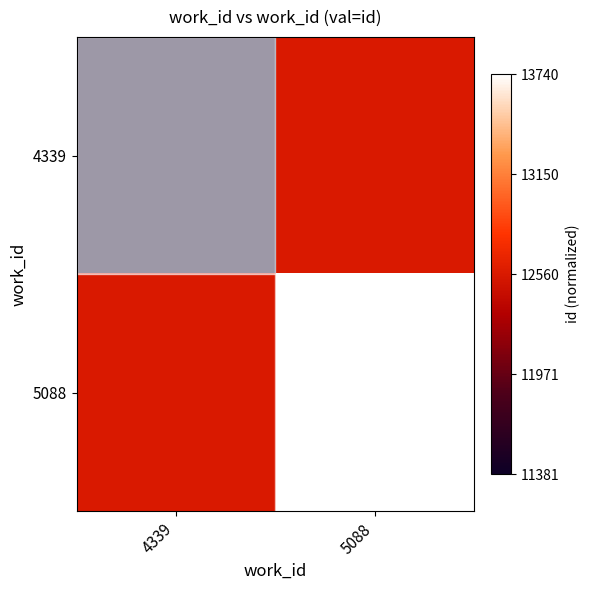

Rank the series by their average value, from highest to lowest.

5088, 4339